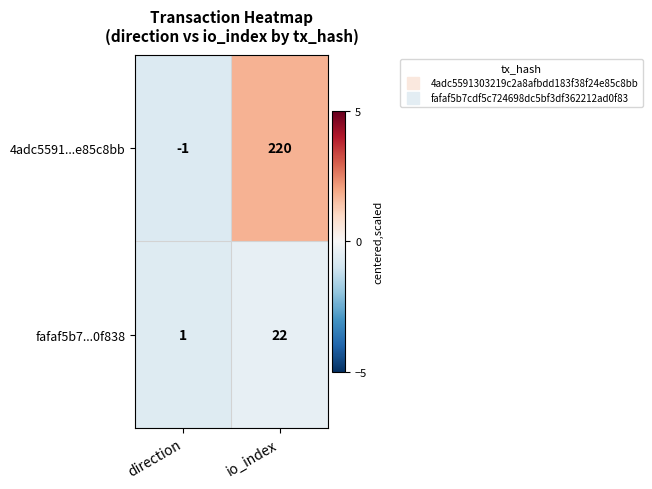

Is it true that fafaf5b7...0f838 equals 2 at direction?

False